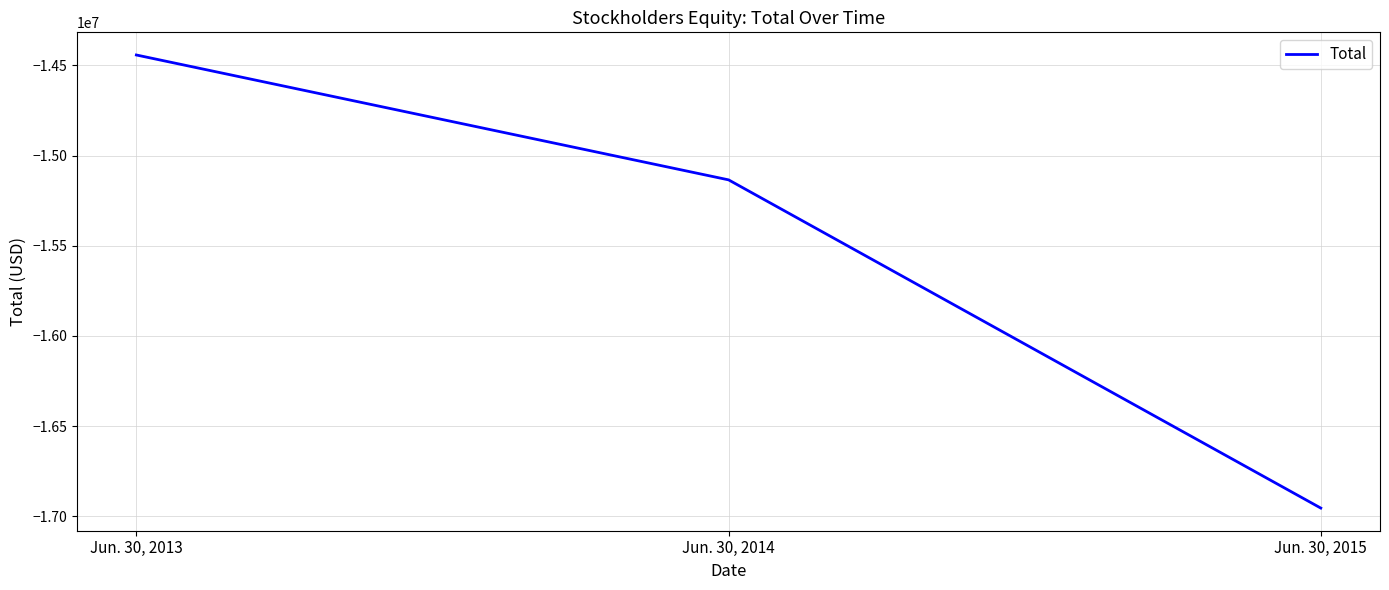

At which label does the data first exceed -15134708?

Jun. 30, 2013